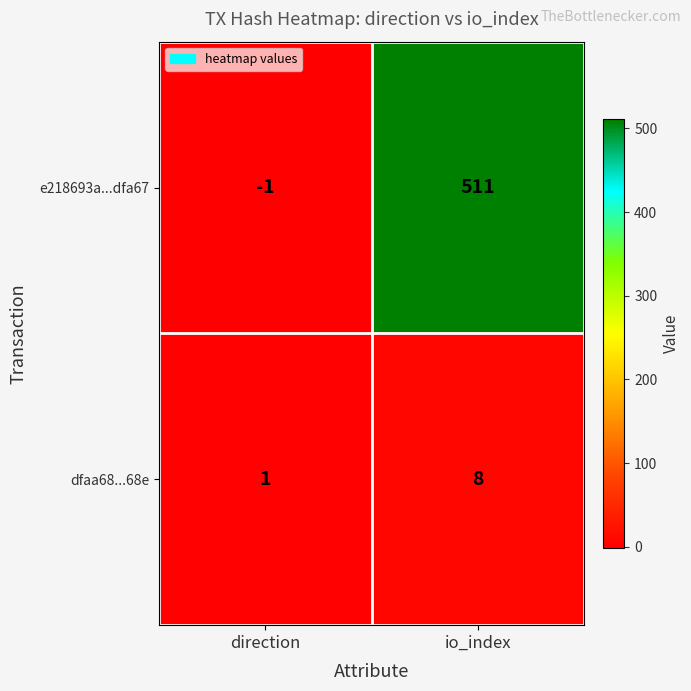

What is the difference between the highest and lowest values at direction?

2